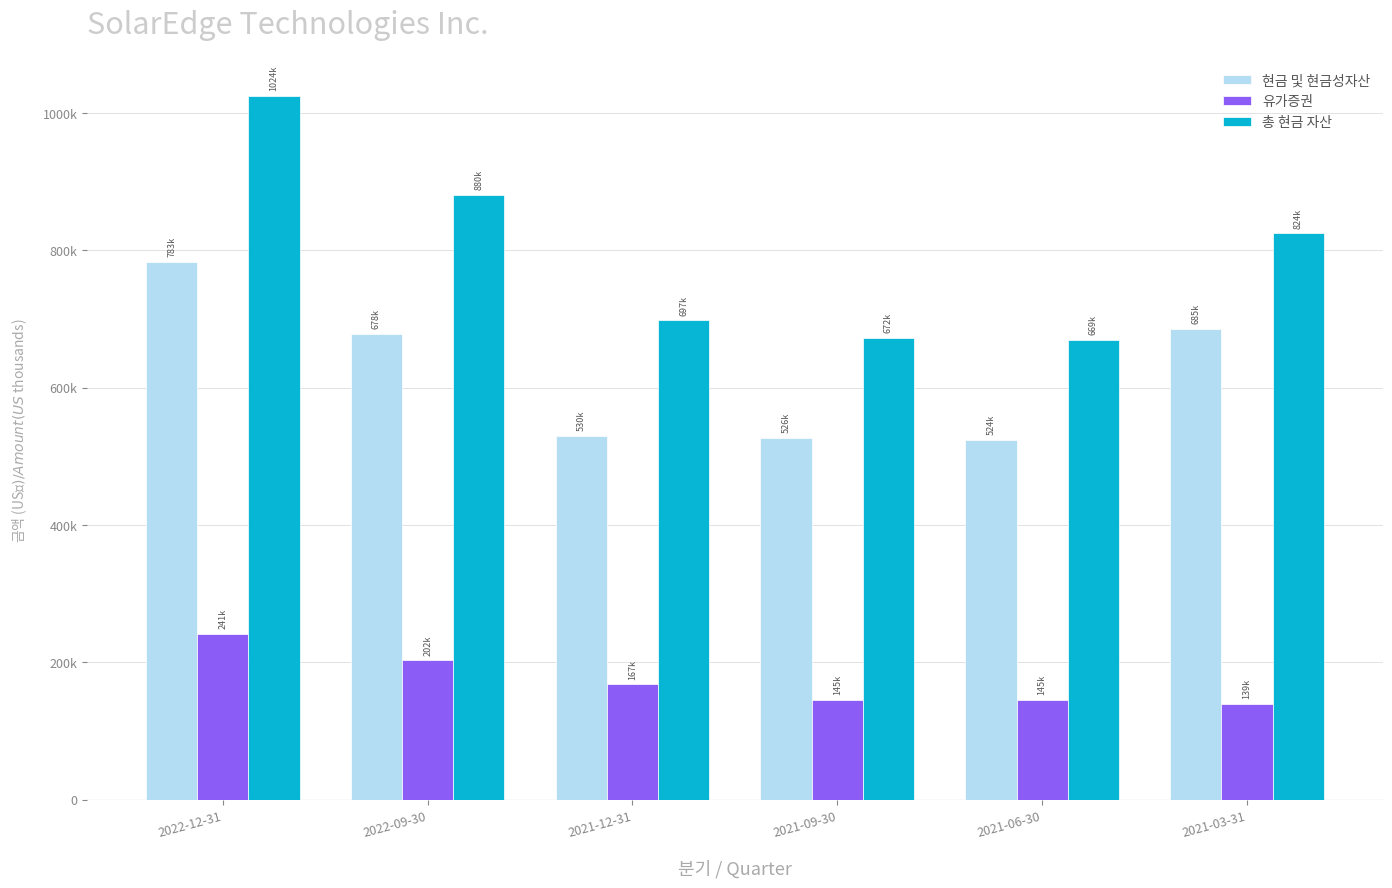

Where does the 유가증권 series first go above 167728?

2022-12-31